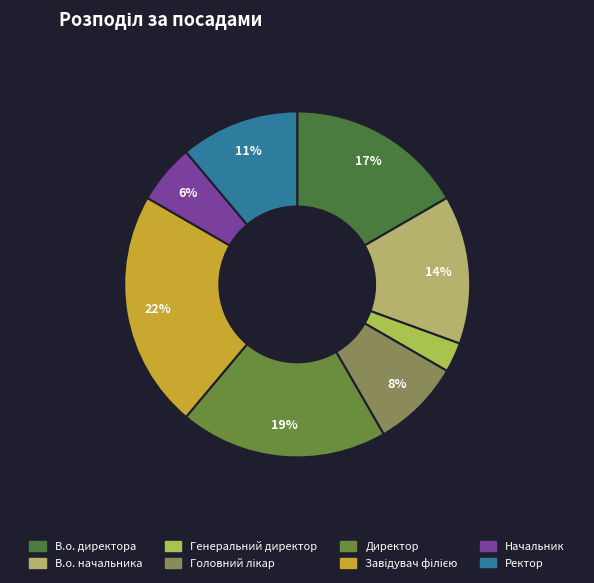

Which slice is the largest?

Завідувач філією